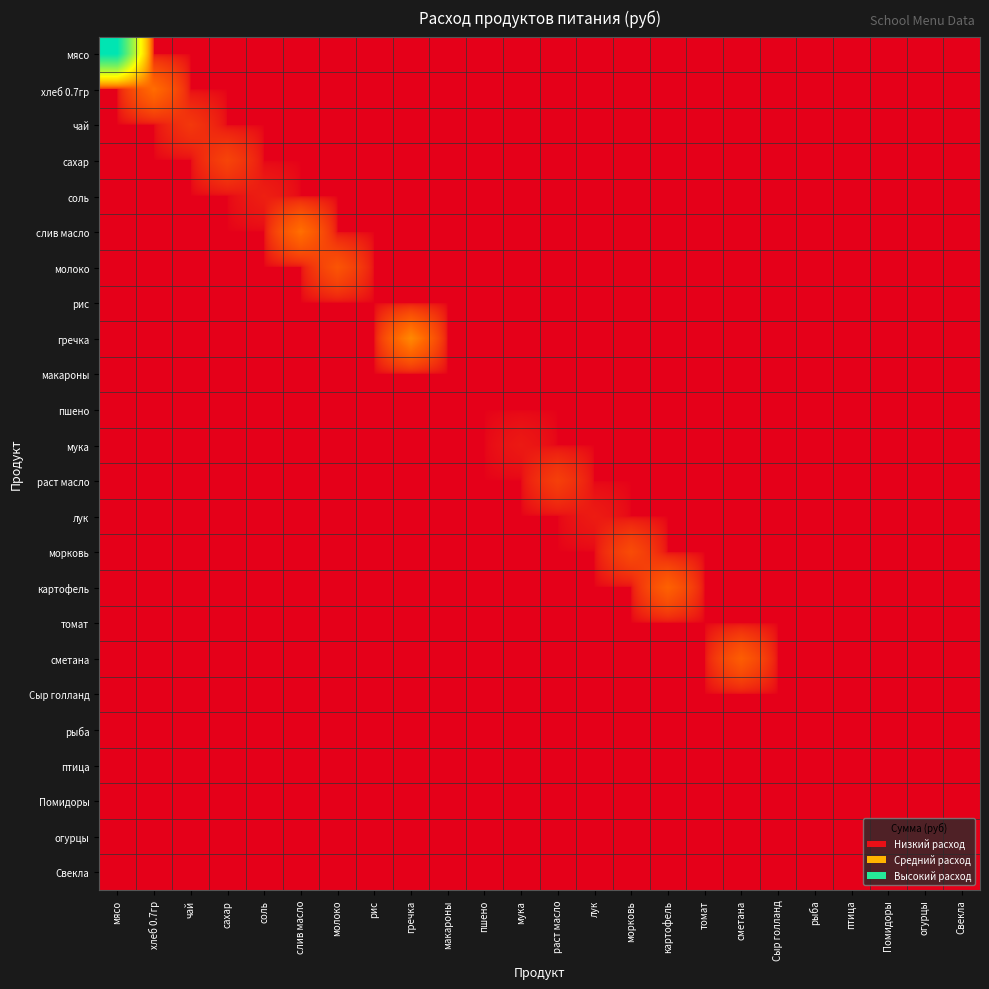

Which series has the largest range (max minus min)?

мясо